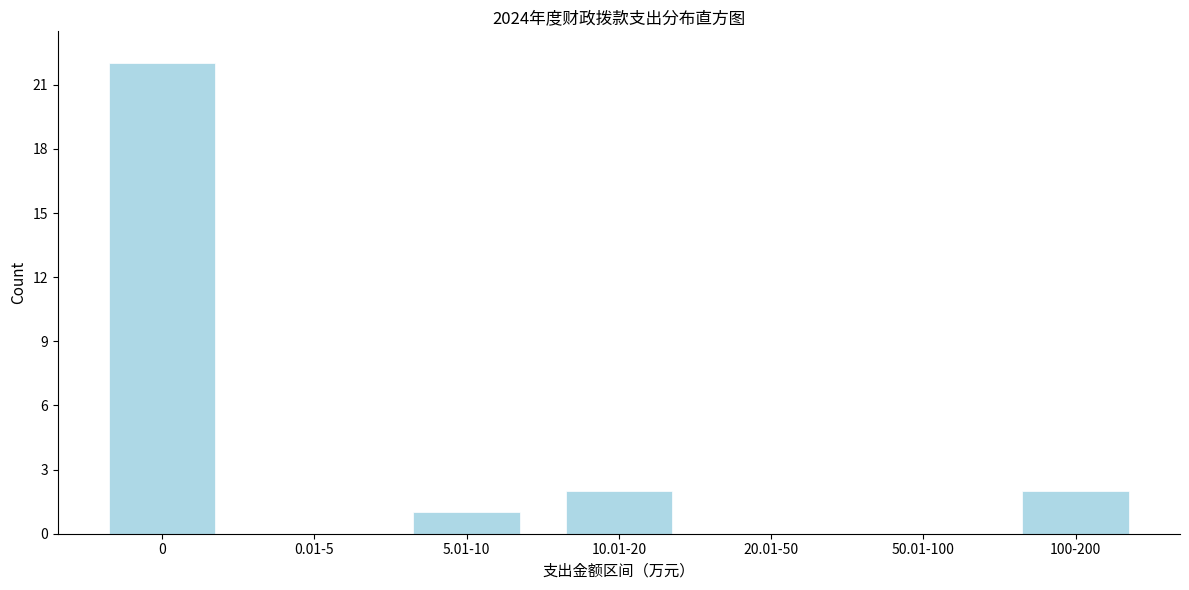

Reading left to right, list all the values displayed in this chart.

0=22	0.01-5=0	5.01-10=1	10.01-20=2	20.01-50=0	50.01-100=0	100-200=2